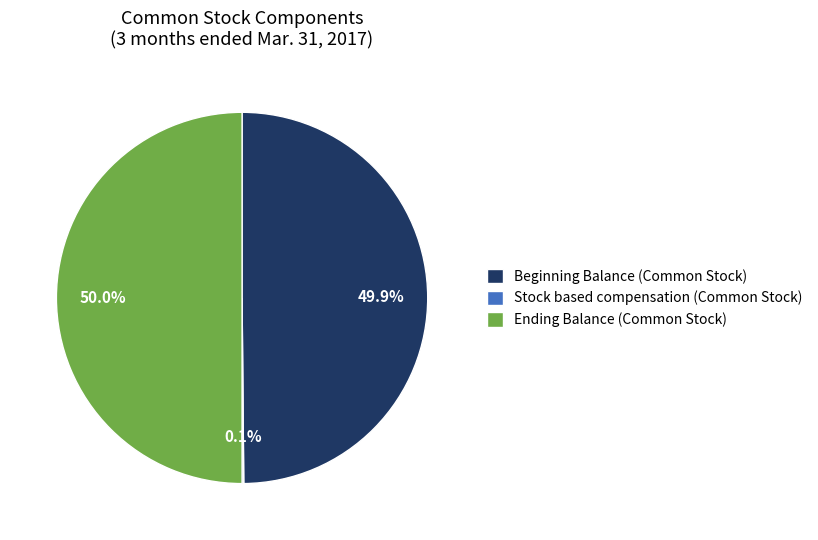

Approximately how many times larger is the value at Beginning Balance (Common Stock) compared to Ending Balance (Common Stock)?

1.0